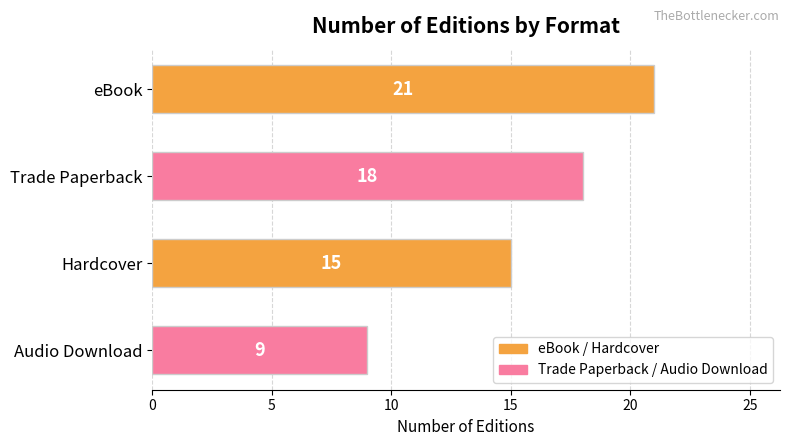

List the labels in order of value, smallest first.

Audio Download, Hardcover, Trade Paperback, eBook